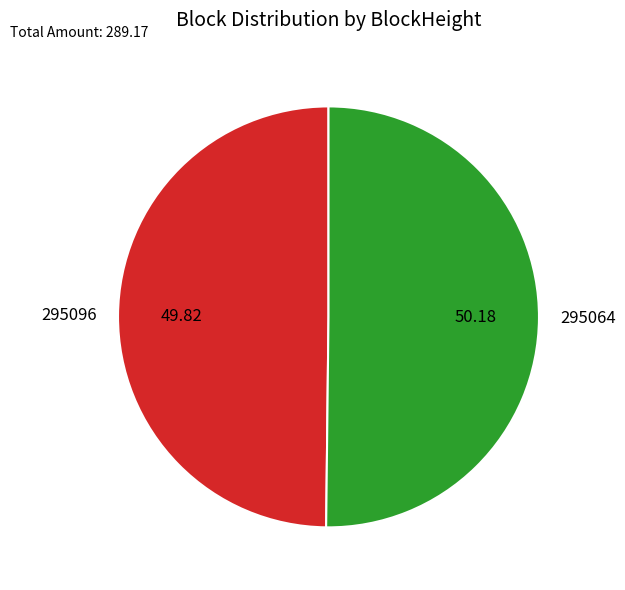

What is the ratio of the value at 295096 to the value at 295064?

1.0